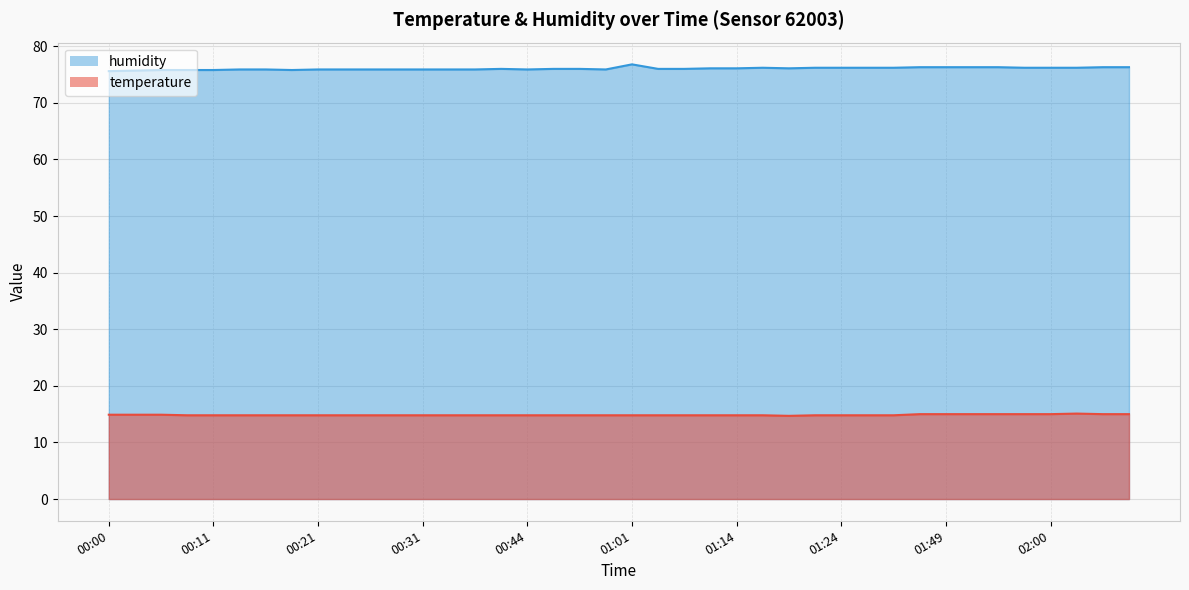

What is the value of the humidity point at the 14th from the left?

75.9